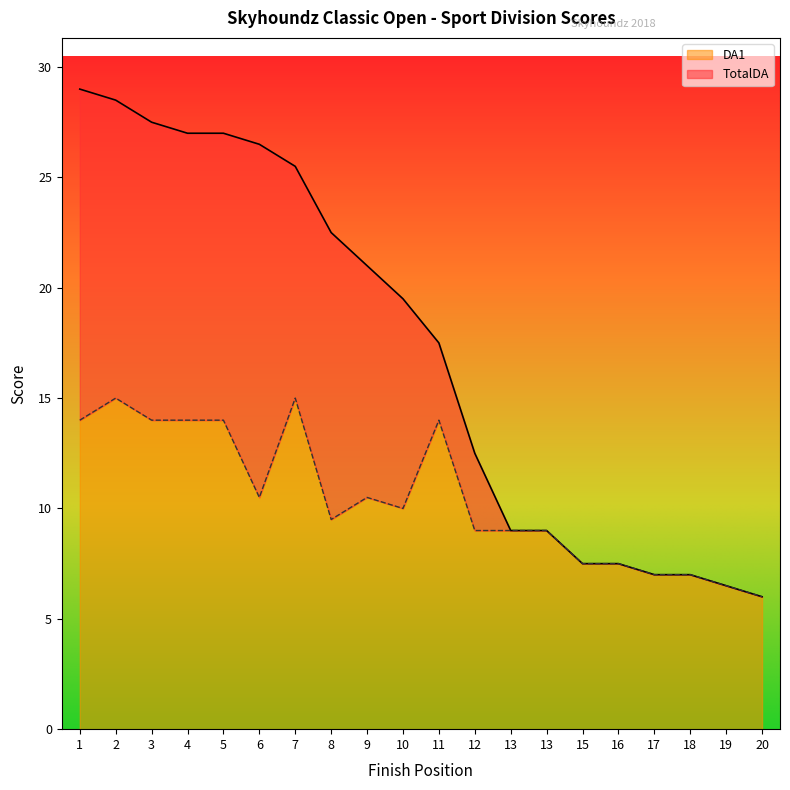

How many series are shown in this chart?

2